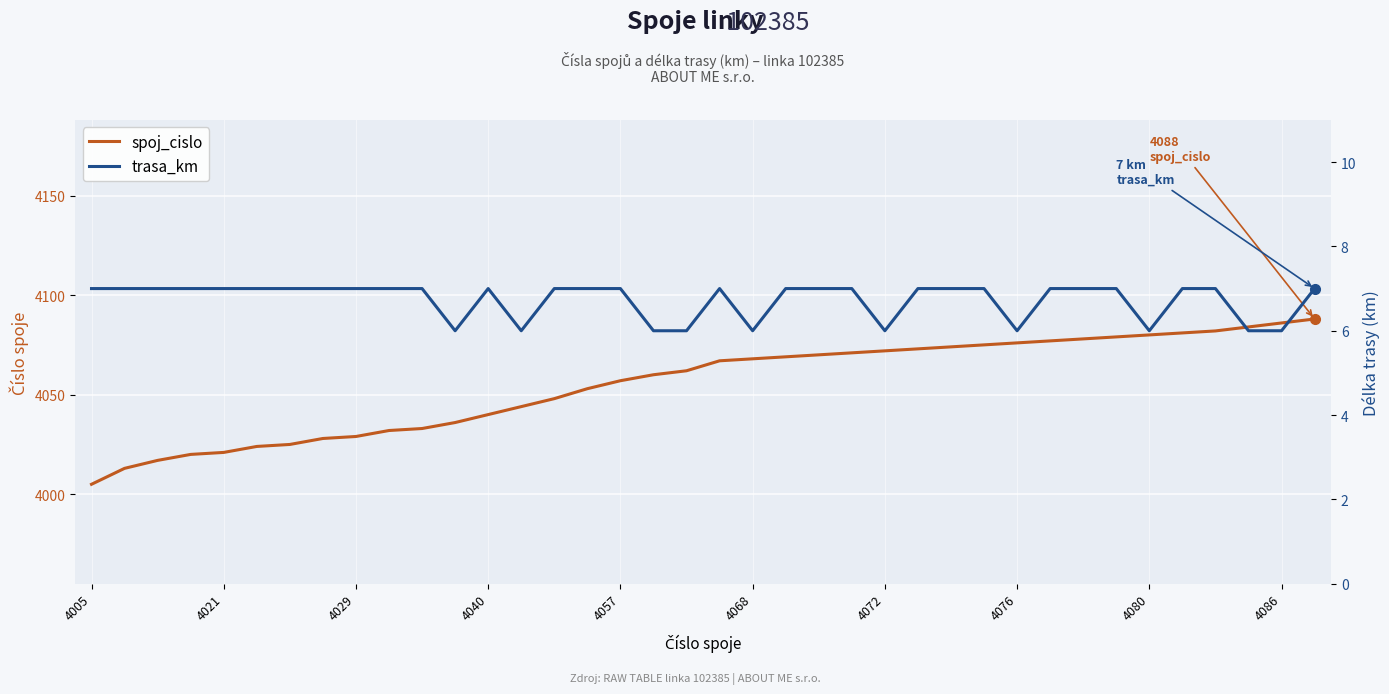

What is the average value of the spoj_cislo series?

4055